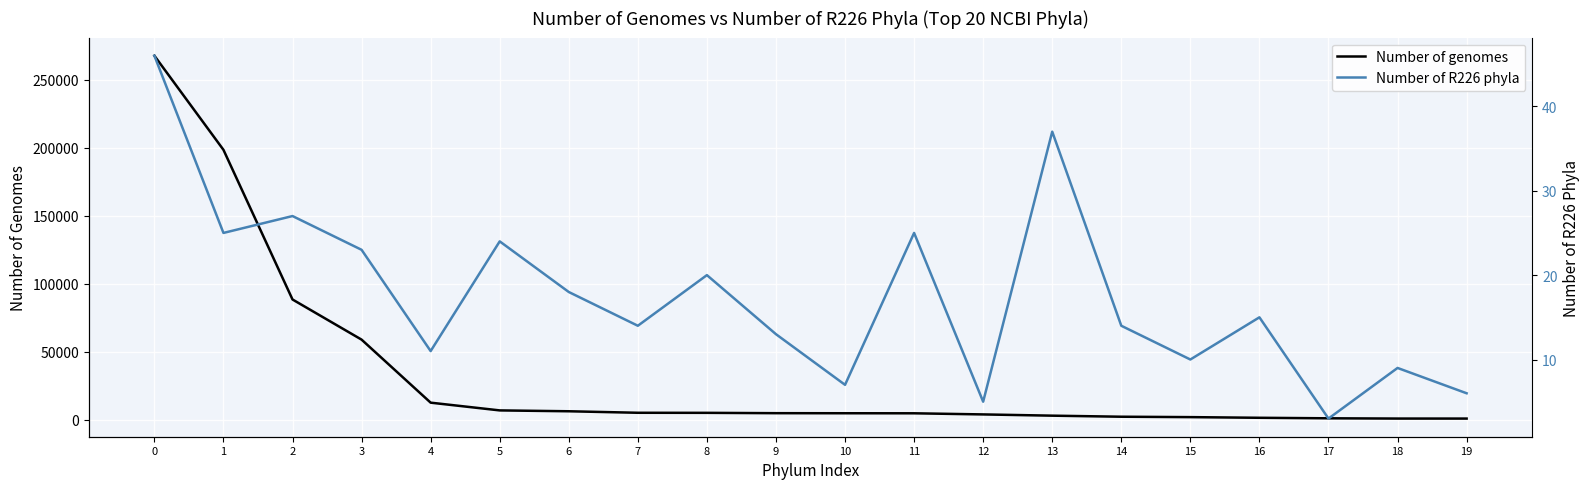

At 18, list the series in order from largest to smallest.

Number of genomes, Number of R226 phyla